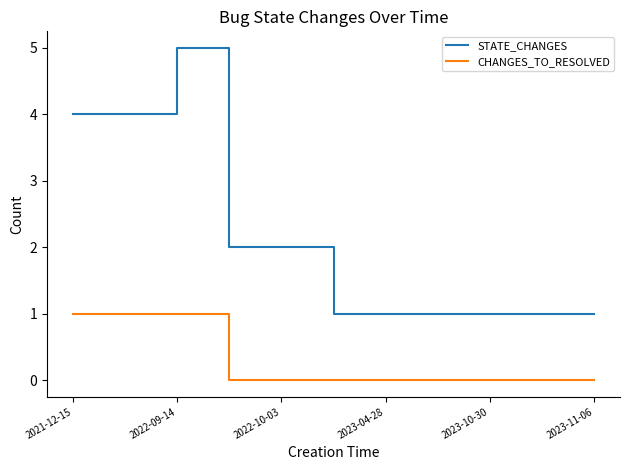

What is the greatest value displayed?

5